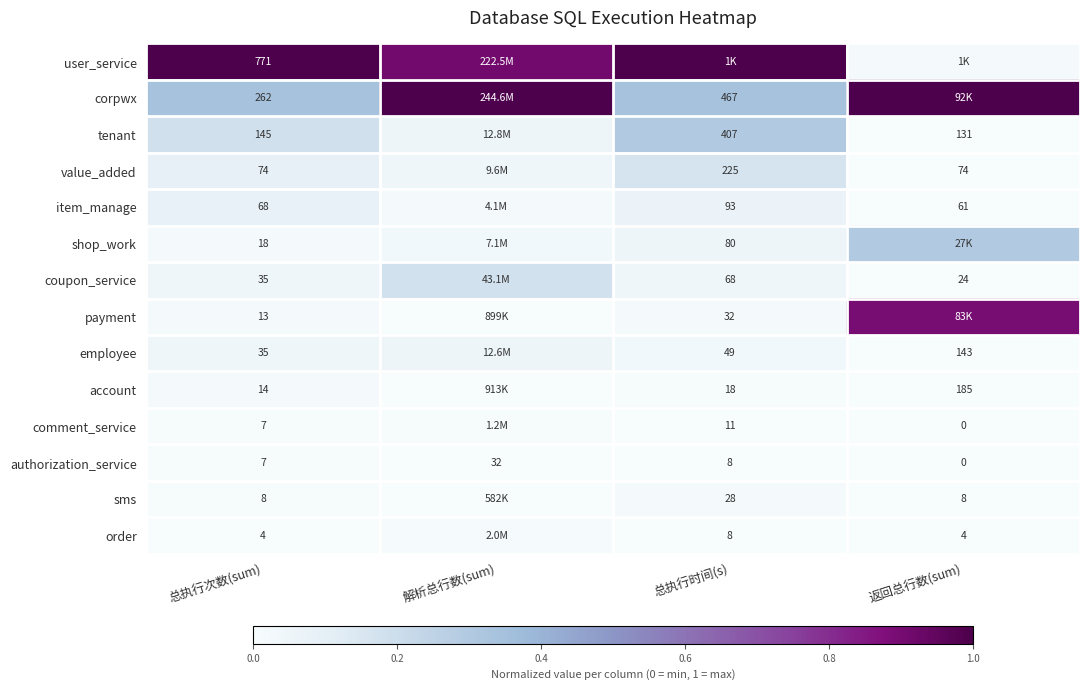

Is the value of order at 总执行次数(sum) greater than the value of authorization_service at 总执行次数(sum)?

No